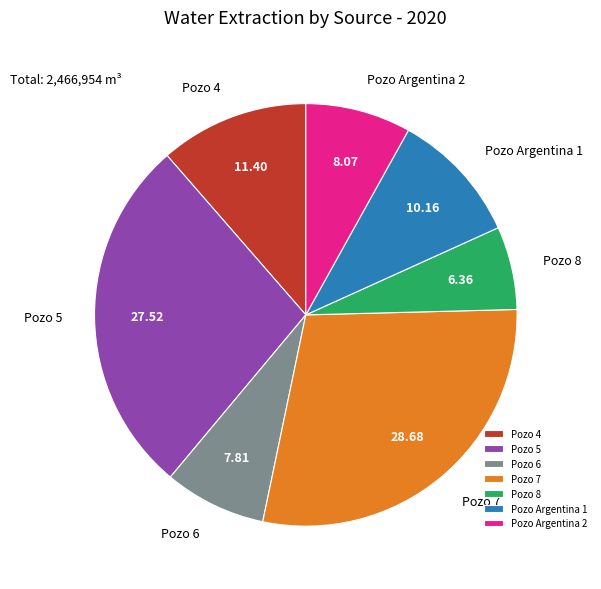

Is the sum of Pozo 6 and Pozo Argentina 2 greater than half?

No